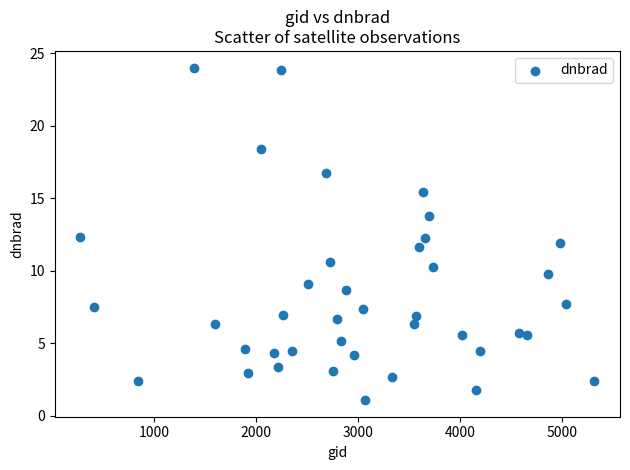

What is the range of Y values (max minus min)?

22.9